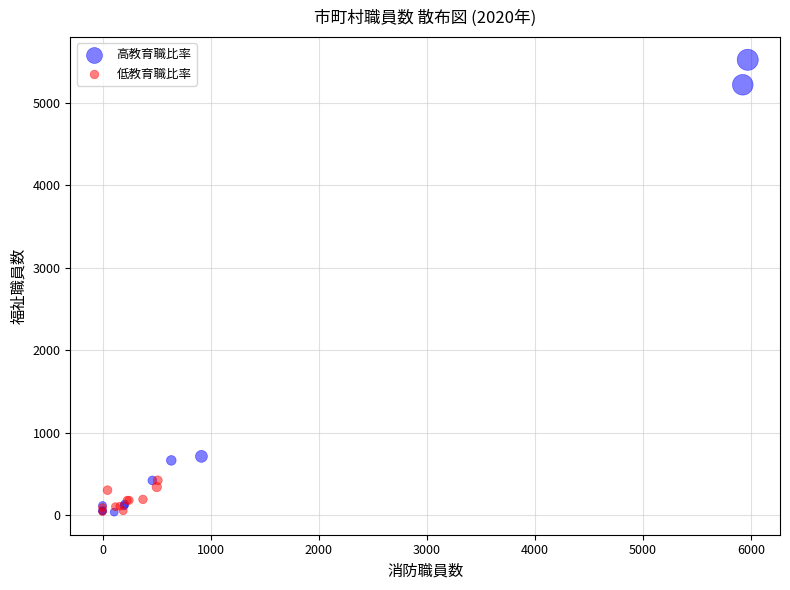

Which series reaches the maximum Y coordinate?

高教育職比率